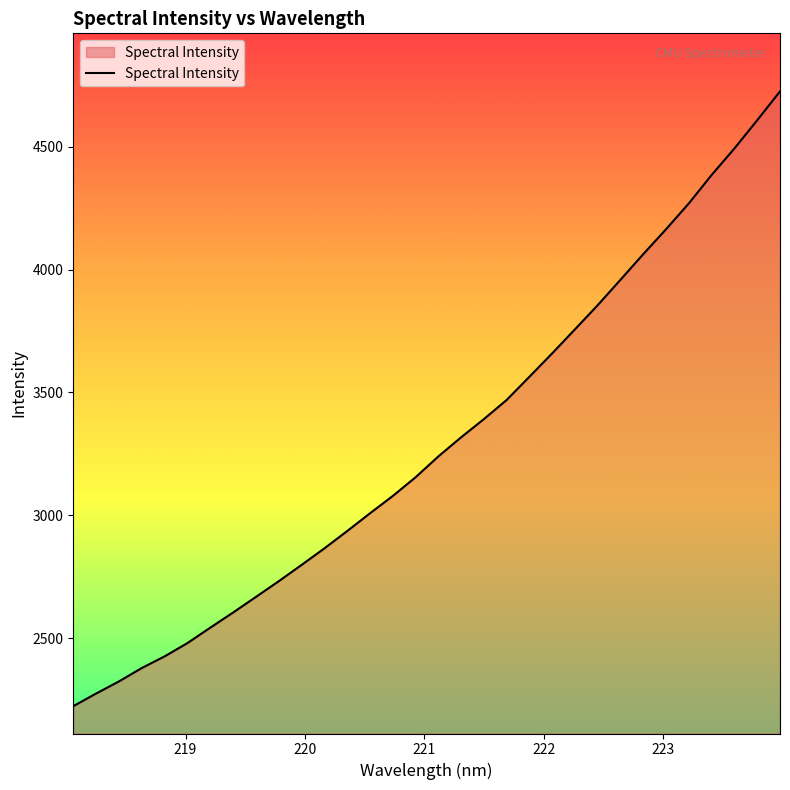

What is the maximum value shown in the chart?

4724.7